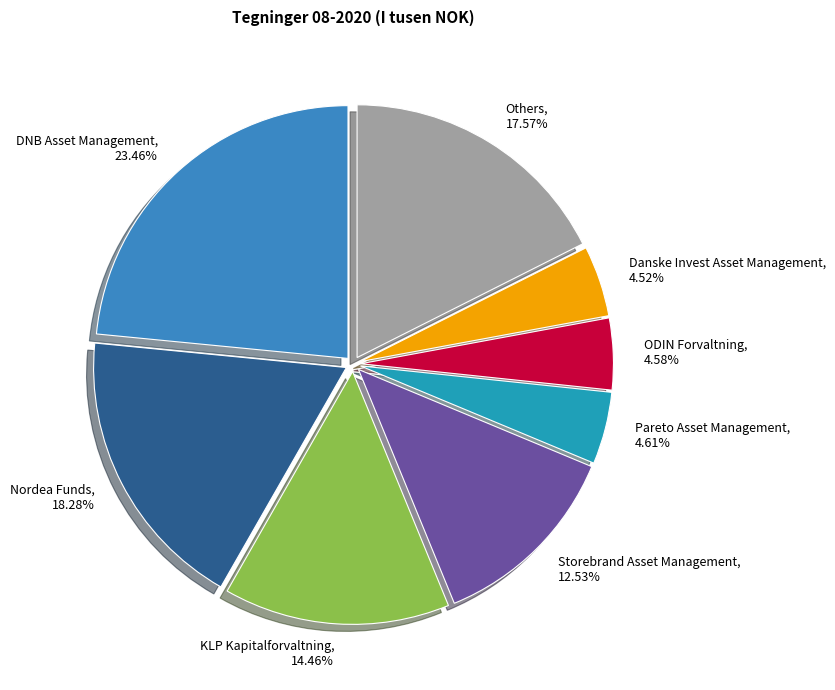

Does ODIN Forvaltning account for over 50% of the chart?

No